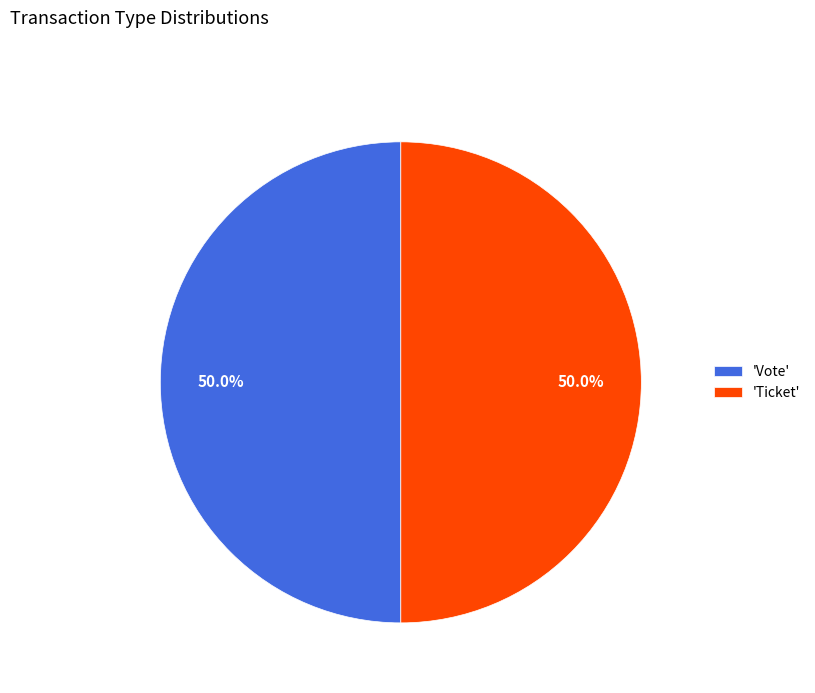

How much of the chart is everything except 'Vote'?

50.0%